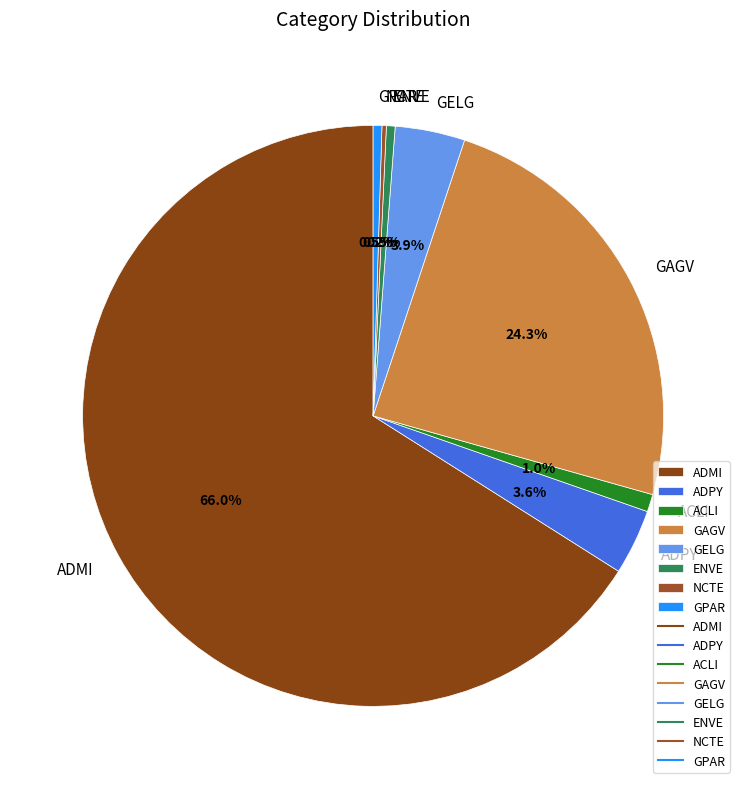

Combined, what portion of the pie is ENVE and GAGV?

24.8%